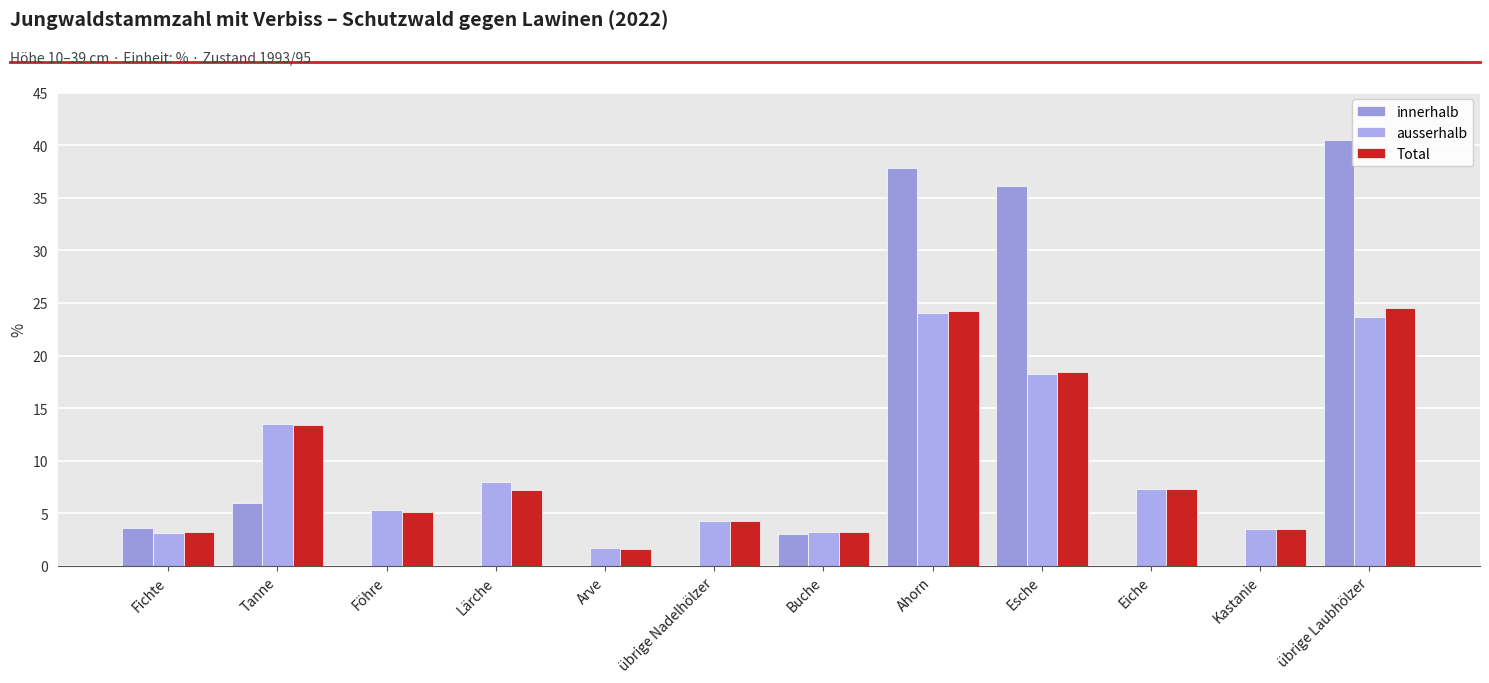

How many series are shown in this chart?

3